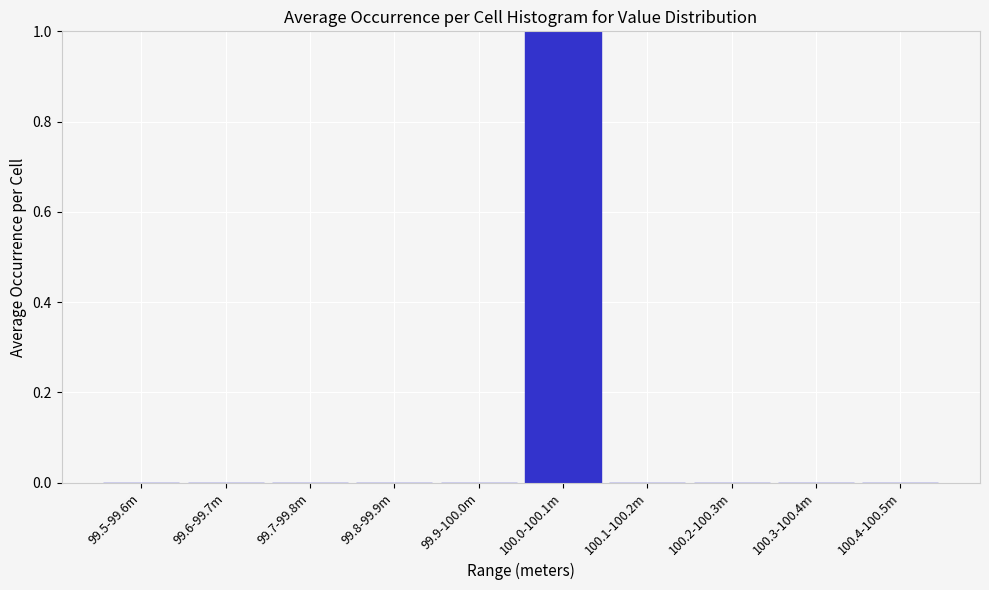

Reading right to left, list all the values displayed in this chart.

100.4-100.5m=0	100.3-100.4m=0	100.2-100.3m=0	100.1-100.2m=0	100.0-100.1m=1	99.9-100.0m=0	99.8-99.9m=0	99.7-99.8m=0	99.6-99.7m=0	99.5-99.6m=0